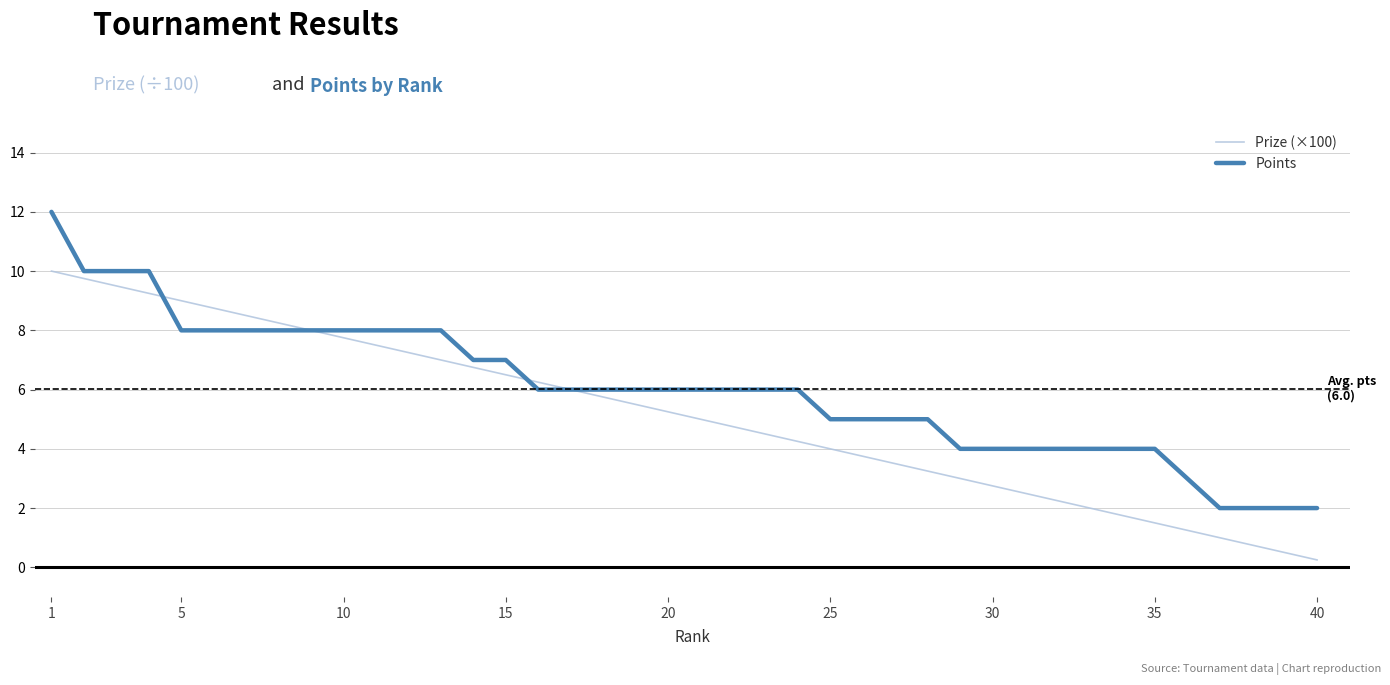

Which series has the largest total across all categories?

Points